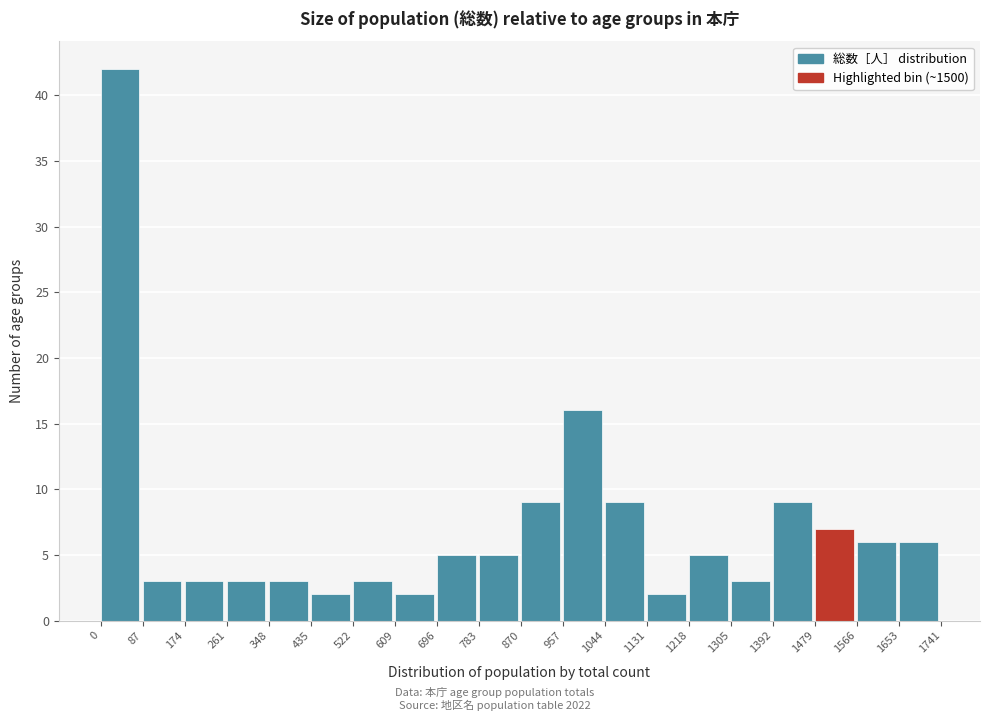

Reading left to right, list every bar in this chart as the range it spans on the x-axis followed by its height. The values are not printed on the chart, so give them approximately, as read against the axis.

0 to 87: 42
87 to 174: 3
174 to 261: 3
261 to 348: 3
348 to 435: 3
435 to 522: 2
522 to 609: 3
609 to 696: 2
696 to 783: 5
783 to 870: 5
870 to 957: 9
957 to 1044: 16
1044 to 1131: 9
1131 to 1218: 2
1218 to 1305: 5
1305 to 1392: 3
1392 to 1479: 9
1479 to 1566: 7
1566 to 1653: 6
1653 to 1741: 6